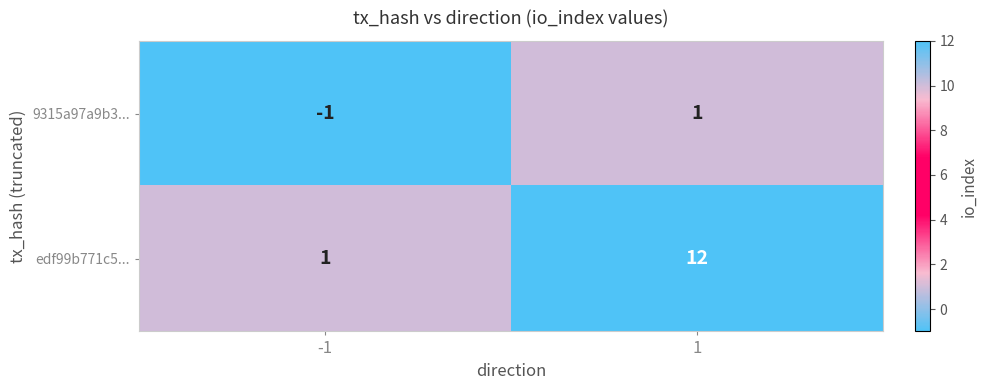

What is the maximum value shown in the chart?

12